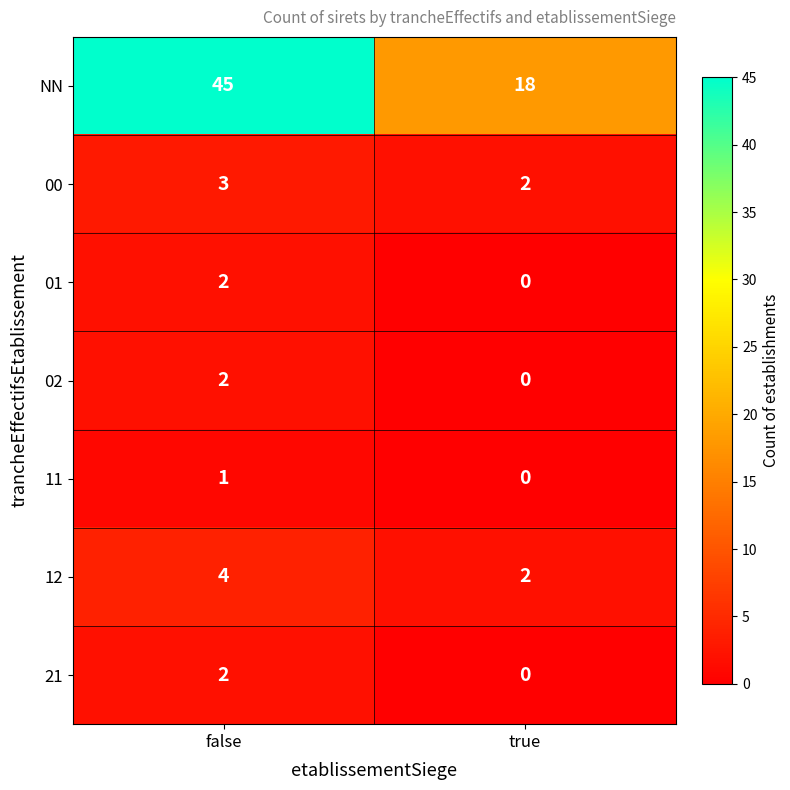

How many series are shown in this chart?

7